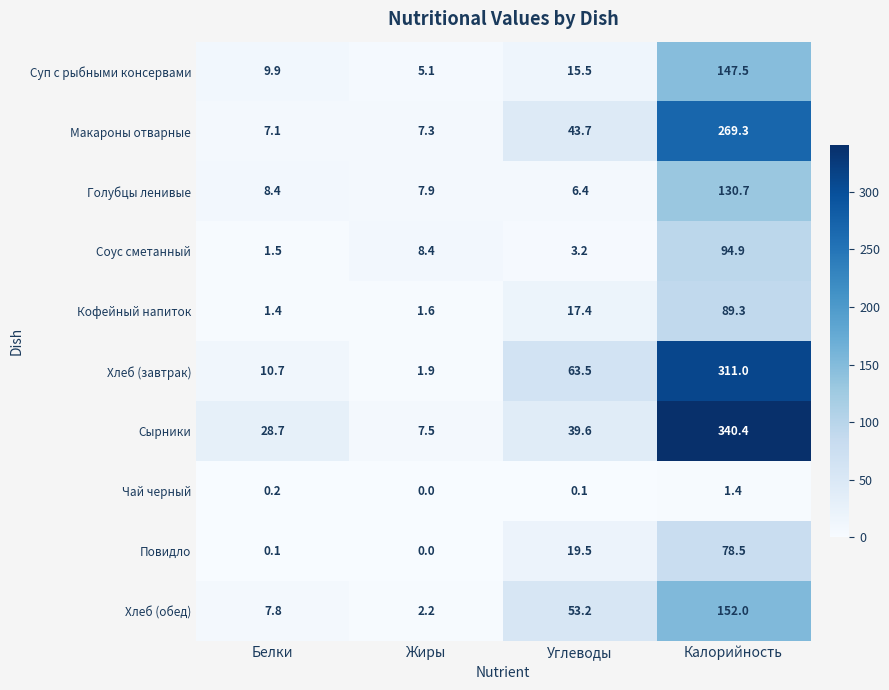

What is the difference between the second highest and second lowest values in the Кофейный напиток series?

15.8